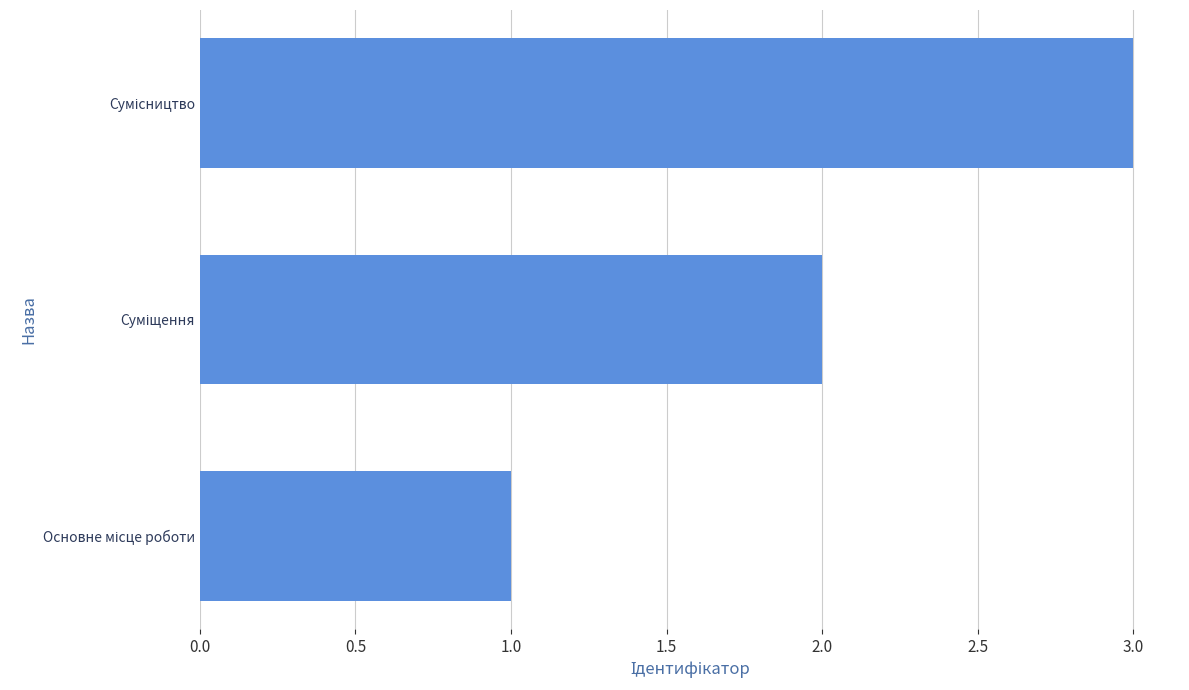

What is the greatest value displayed?

3